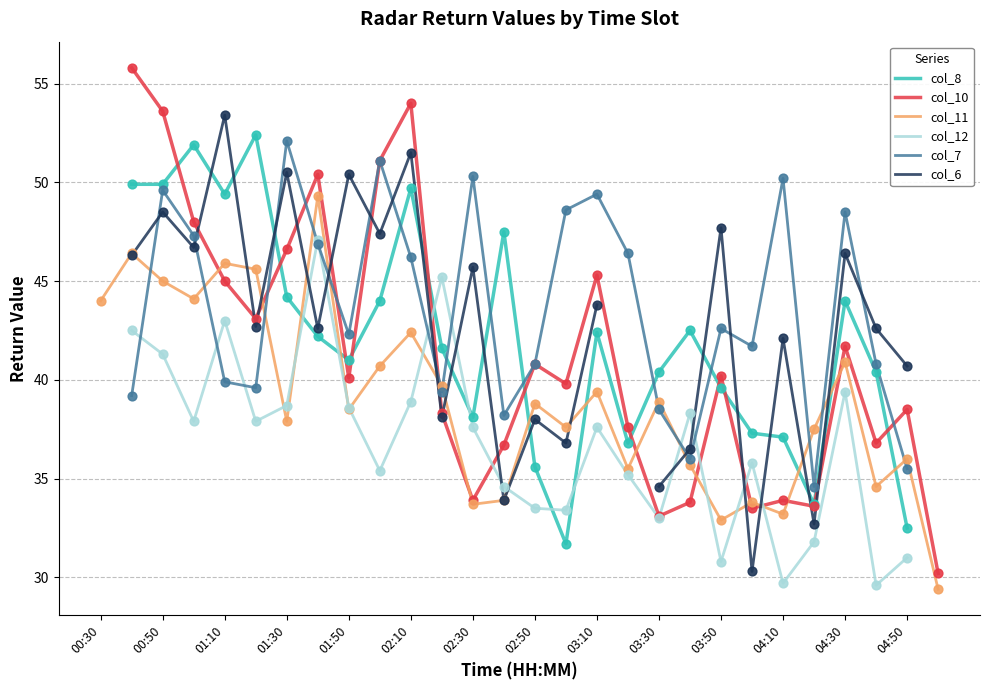

Is it true that col_11 equals 30.3 at 01:10?

False